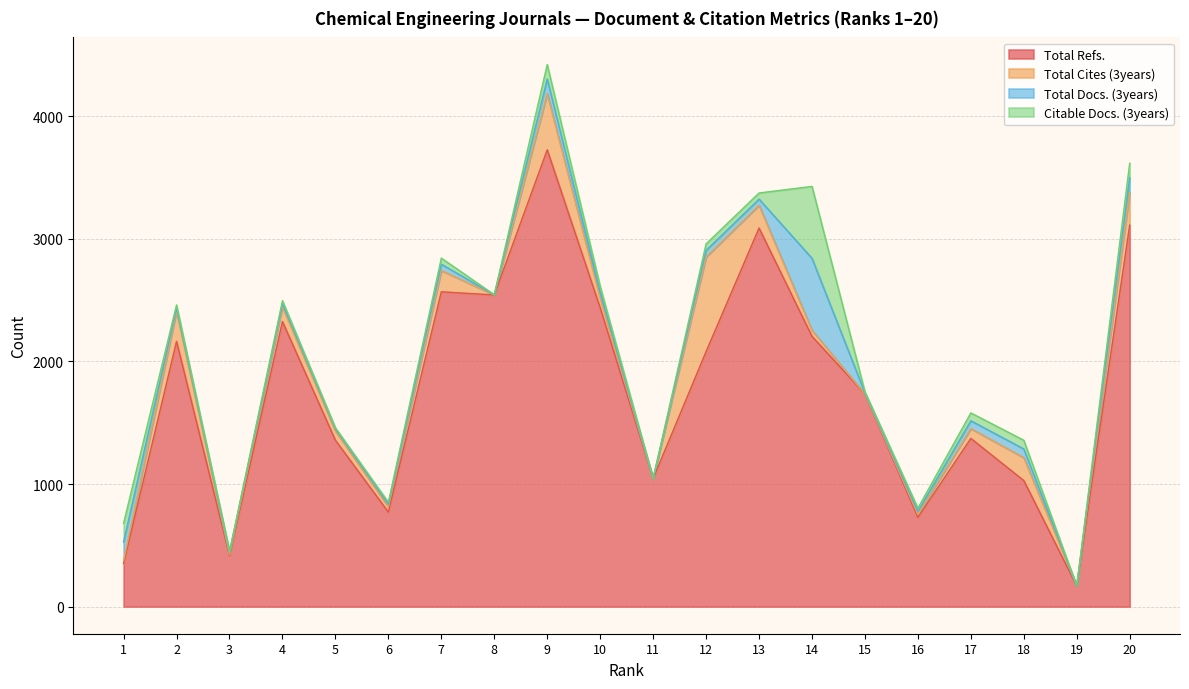

Which series has the largest range (max minus min)?

Total Refs.